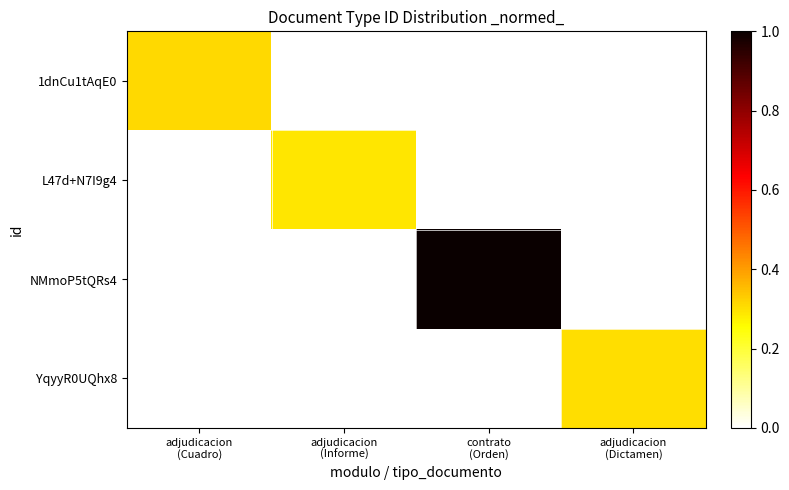

Which series has the largest range (max minus min)?

NMmoP5tQRs4